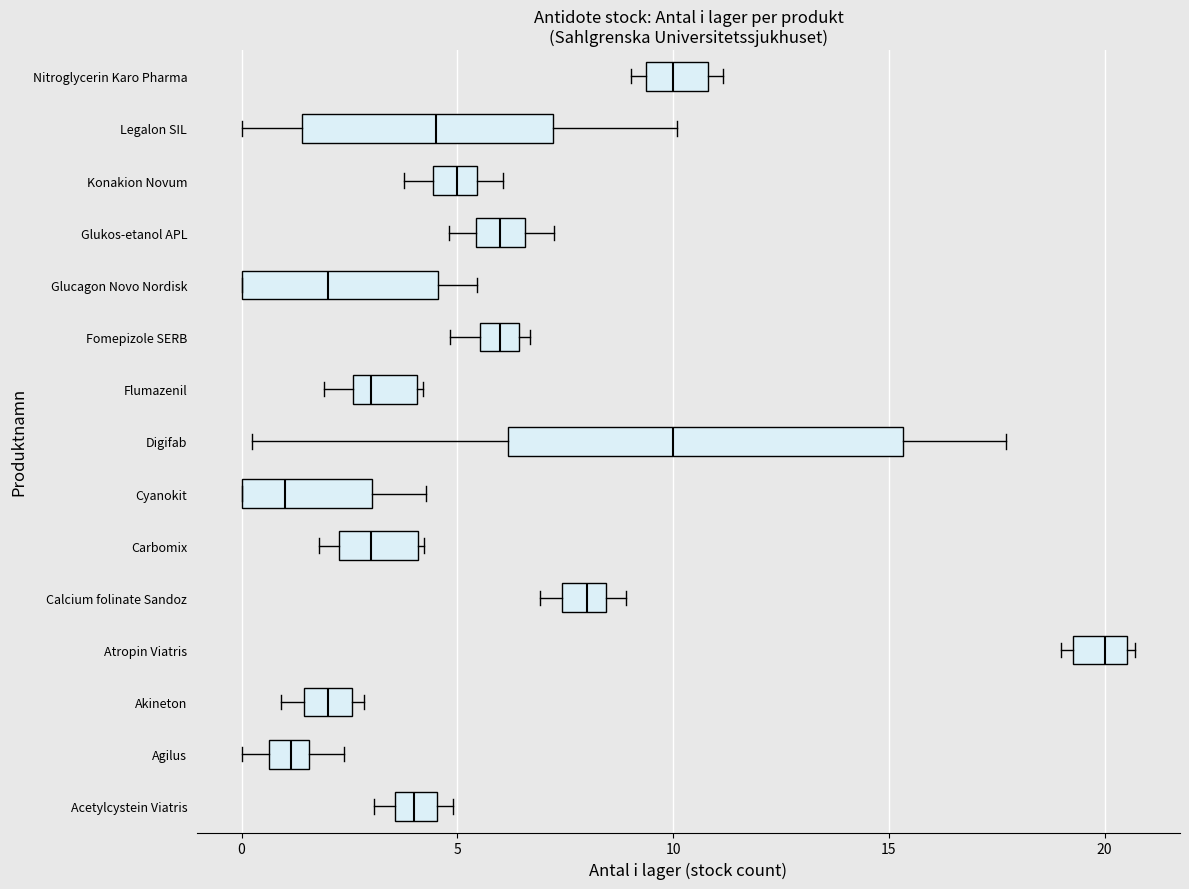

Reading bottom to top, transcribe this box plot: for each box, give where its median line is, the range the box spans, and where its two whiskers end, as read against the x-axis. The values are not printed on the chart, so give them approximately, as read against the axis.

Acetylcystein Viatris: median 4.0, box 3.5 to 4.5, whiskers 3.0 to 5.0
Agilus: median 1.0, box 0.5 to 1.5, whiskers 0.0 to 2.5
Akineton: median 2.0, box 1.5 to 2.5, whiskers 1.0 to 3.0
Atropin Viatris: median 20.0, box 19.5 to 20.5, whiskers 19.0 to 20.5 (just right of the box's right edge)
Calcium folinate Sandoz: median 8.0, box 7.5 to 8.5, whiskers 7.0 to 9.0
Carbomix: median 3.0, box 2.5 to 4.0, whiskers 2.0 to 4.0
Cyanokit: median 1.0, box 0.0 to 3.0, whiskers 0.0 to 4.5
Digifab: median 10.0, box 6.0 to 15.5, whiskers 0.0 to 17.5
Flumazenil: median 3.0, box 2.5 to 4.0, whiskers 2.0 to 4.0
Fomepizole SERB: median 6.0, box 5.5 to 6.5, whiskers 5.0 to 6.5 (just right of the box's right edge)
Glucagon Novo Nordisk: median 2.0, box 0.0 to 4.5, whiskers 0.0 to 5.5
Glukos-etanol APL: median 6.0, box 5.5 to 6.5, whiskers 5.0 to 7.0
Konakion Novum: median 5.0, box 4.5 to 5.5, whiskers 4.0 to 6.0
Legalon SIL: median 4.5, box 1.5 to 7.0, whiskers 0.0 to 10.0
Nitroglycerin Karo Pharma: median 10.0, box 9.5 to 11.0, whiskers 9.0 to 11.0 (just right of the box's right edge)